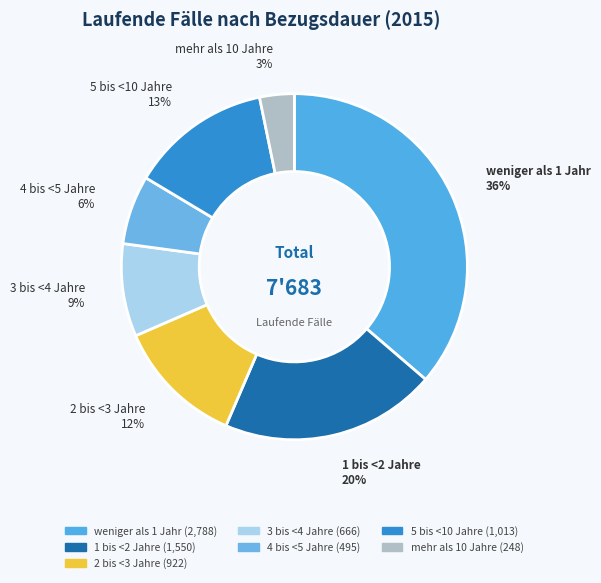

What percentage is NOT represented by 2 bis <3 Jahre?

88.0%